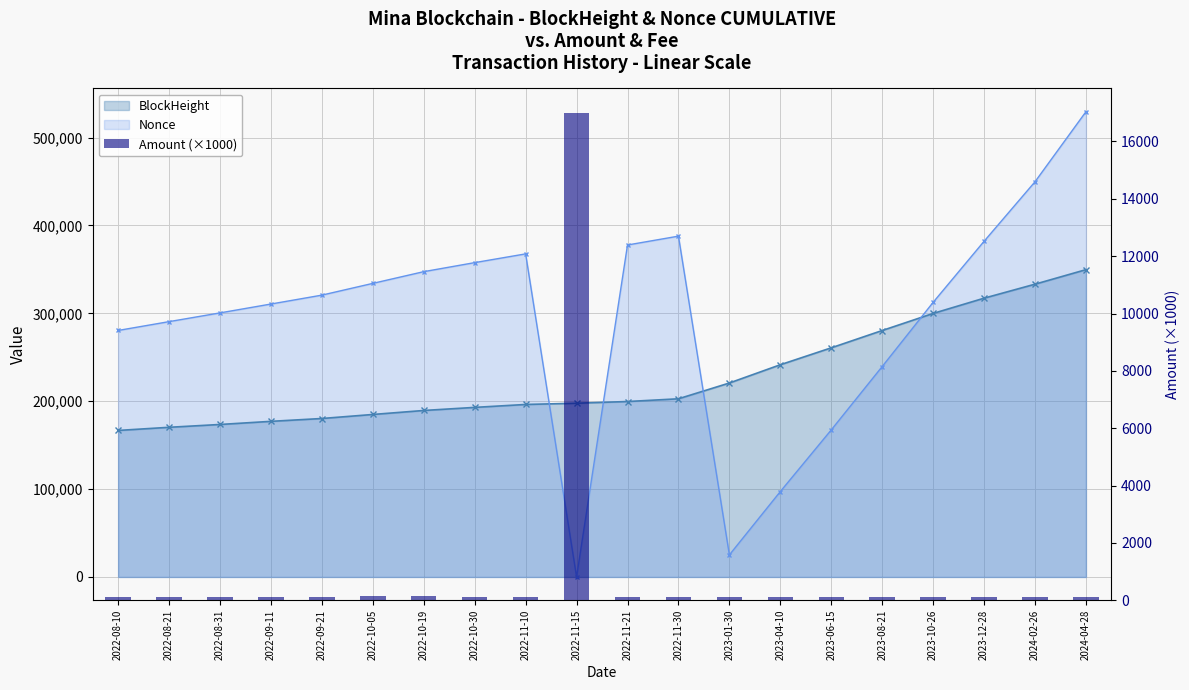

Where does the data first go above 105?

2022-08-10